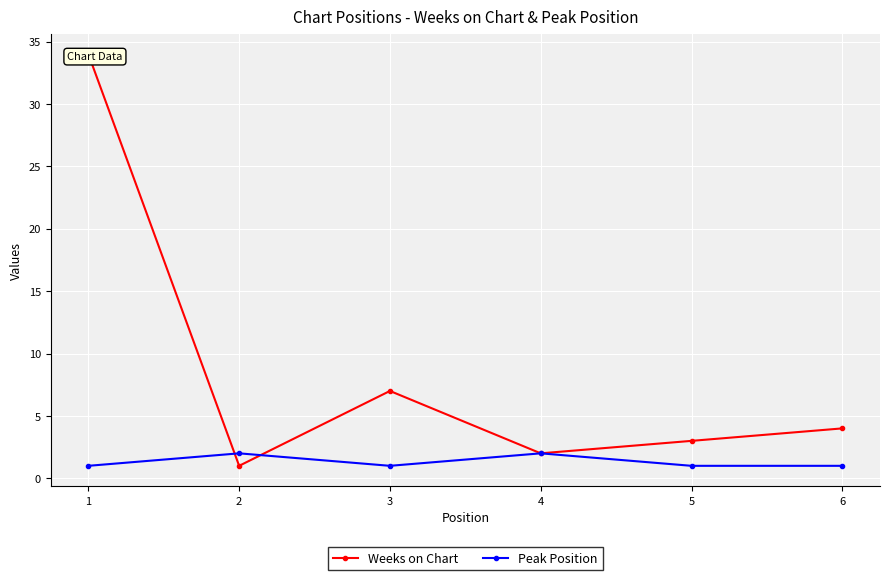

In Weeks on Chart, how many points are lower than both neighbors (excluding endpoints)?

2